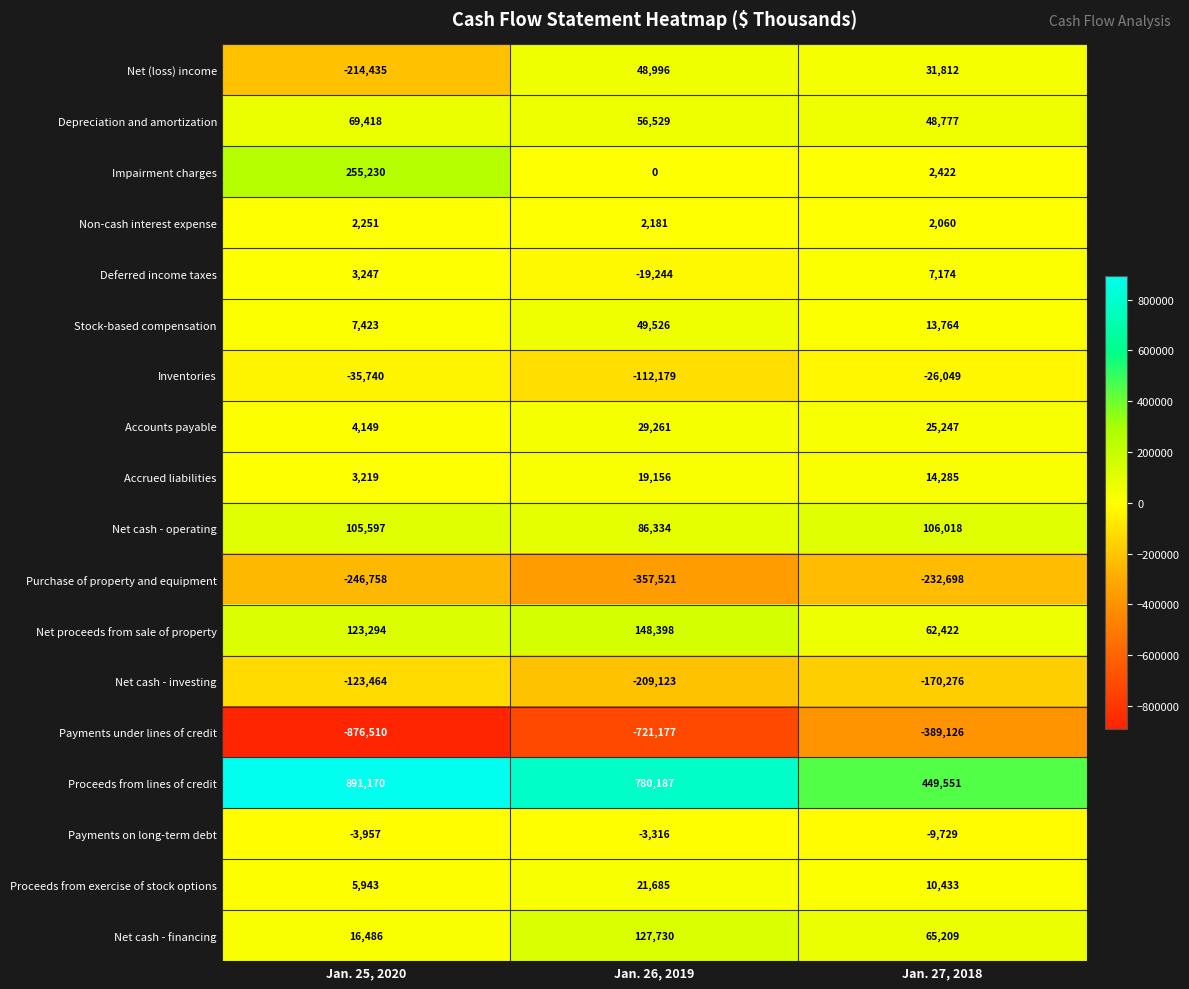

What is the sum of the Stock-based compensation values at Jan. 27, 2018 and Jan. 26, 2019?

63290